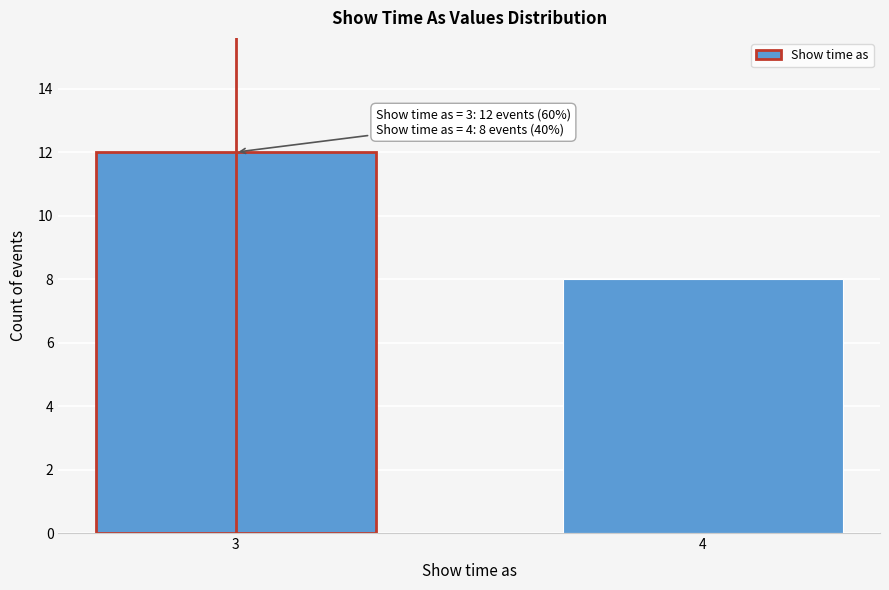

Reading right to left, list all the values displayed in this chart.

8	12